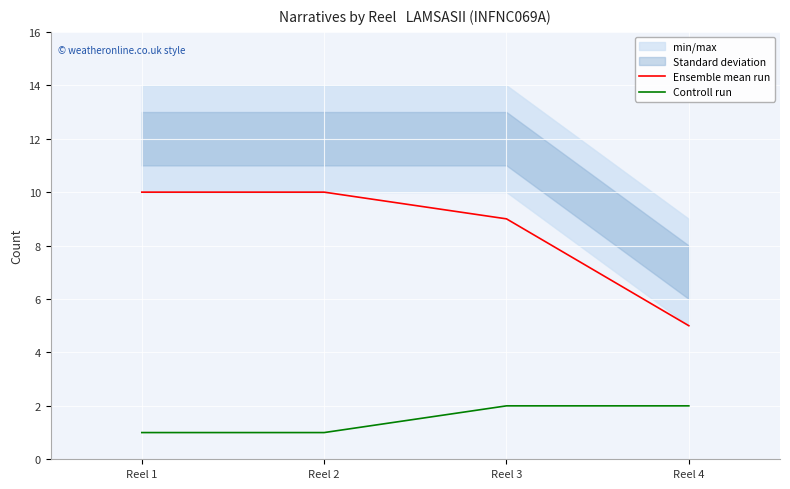

Which series has the widest spread of values?

Ensemble mean run